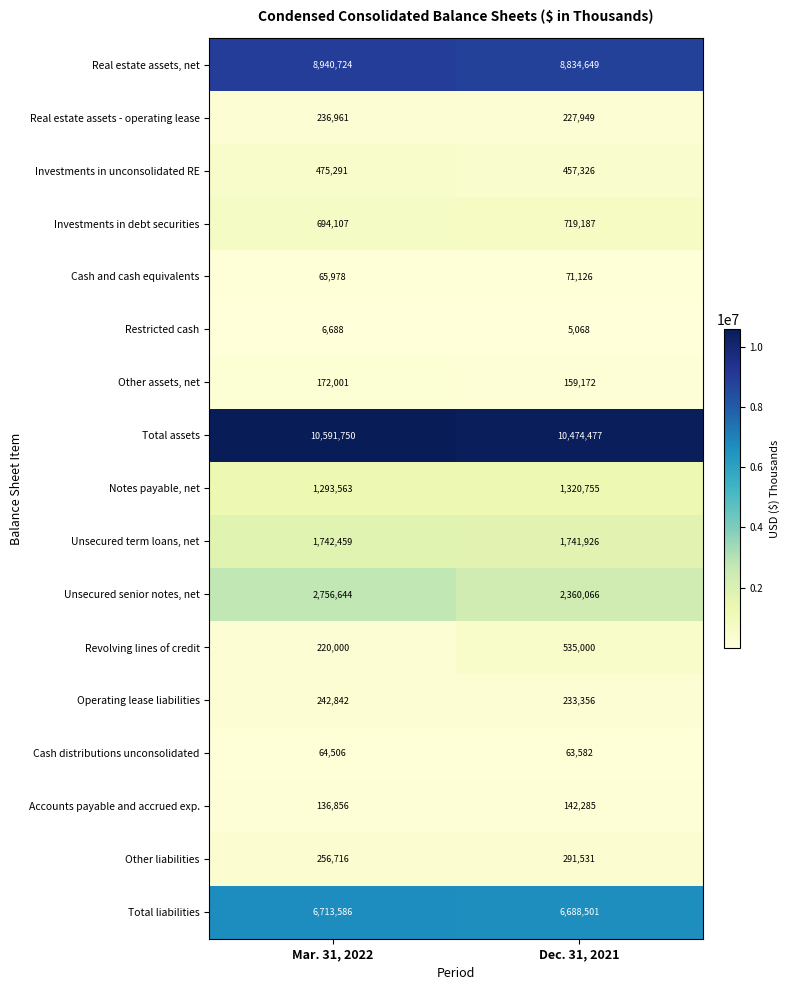

The Accounts payable and accrued exp. series shows 78083 at Mar. 31, 2022. True or false?

False